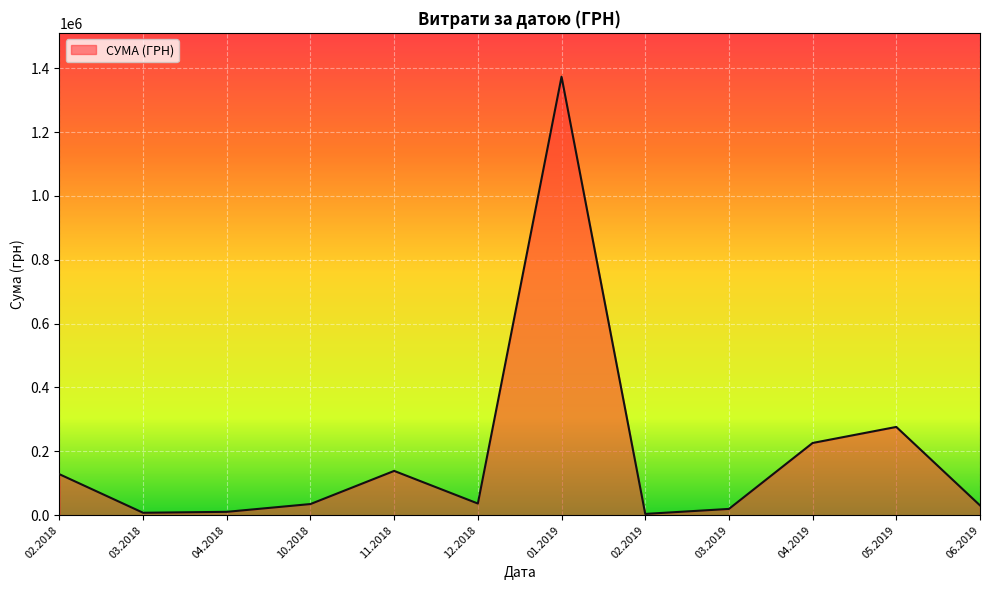

Approximately how many times larger is the value at 01.2019 compared to 11.2018?

9.9